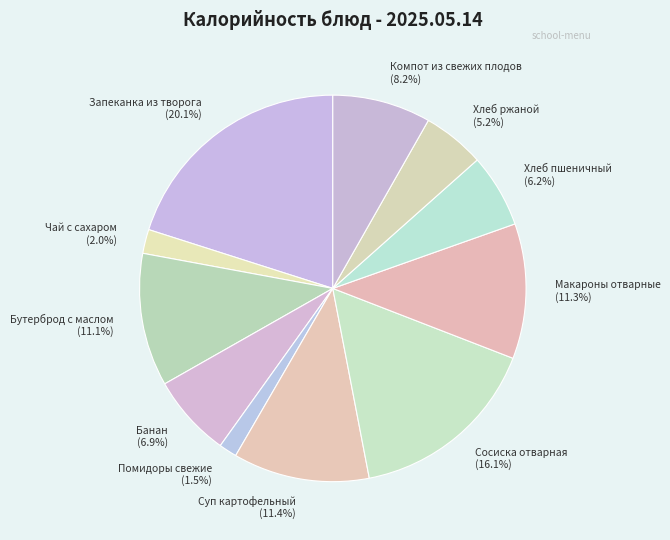

Is there any slice that represents more than half of the pie?

No